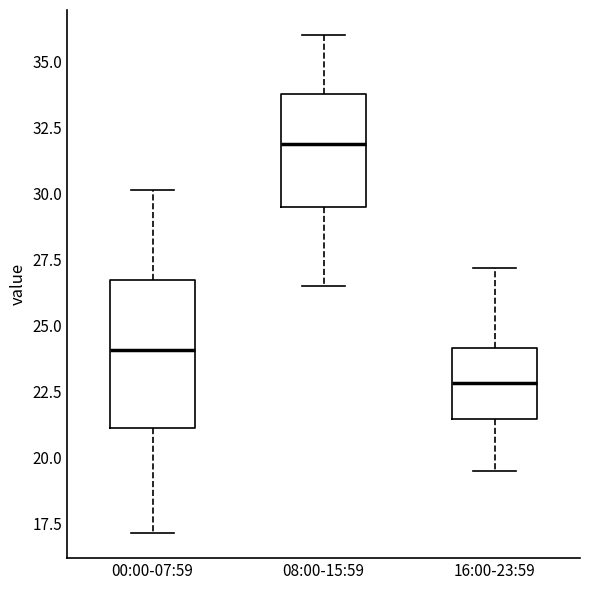

Which box's median line is the highest?

08:00-15:59